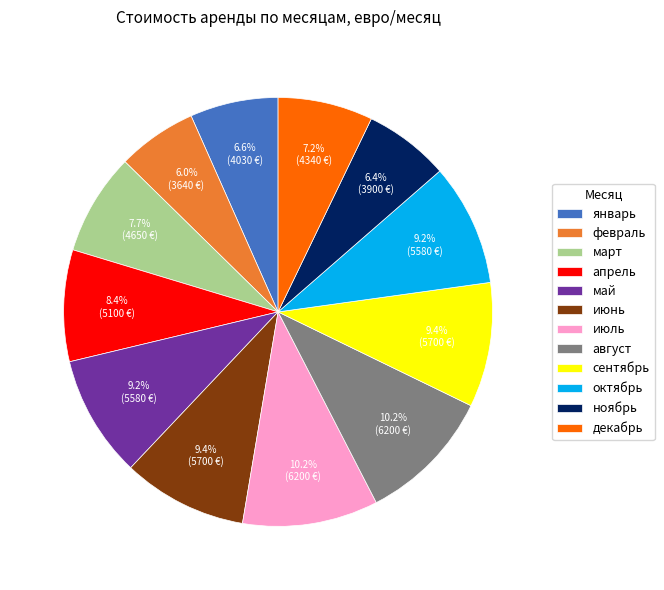

Is ноябрь the majority of the pie?

No